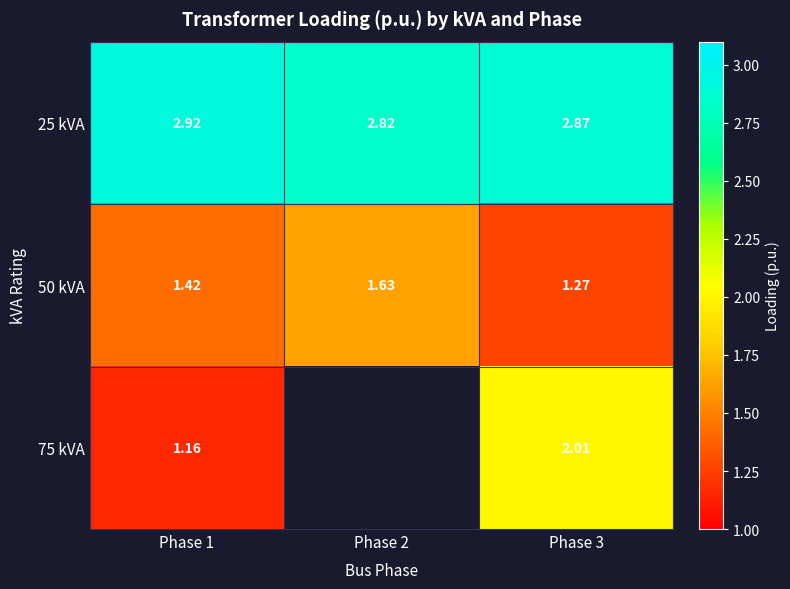

The 50 kVA series shows 1.3 at Phase 3. True or false?

True